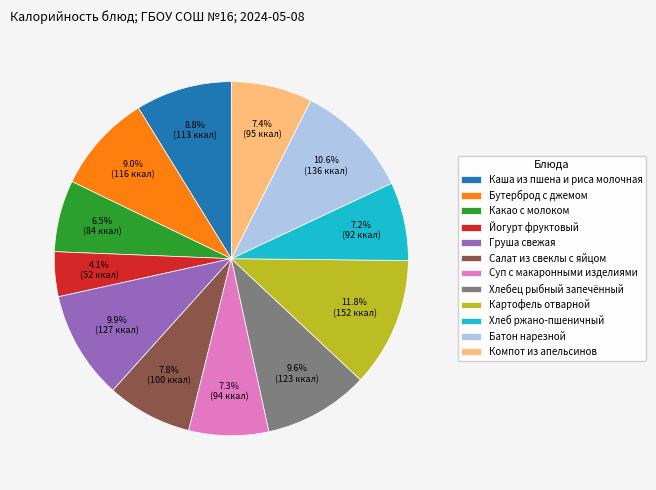

Count the number of slices in the pie.

12